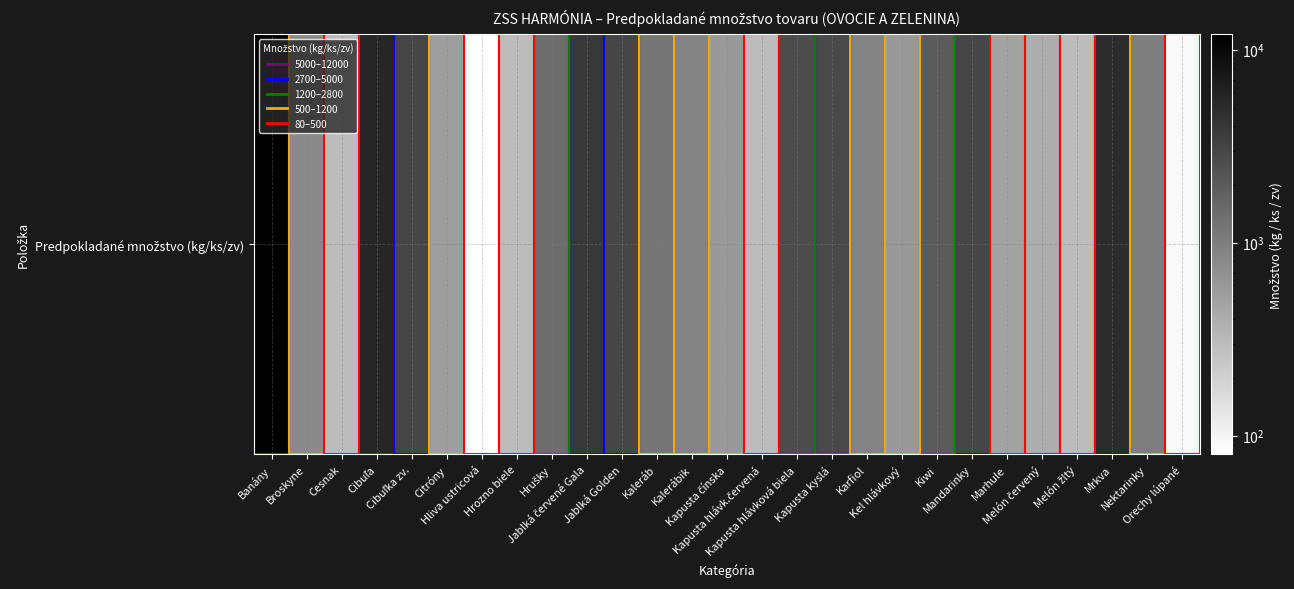

True or false: the data shows 746 at Kapusta hlávková biela.

False